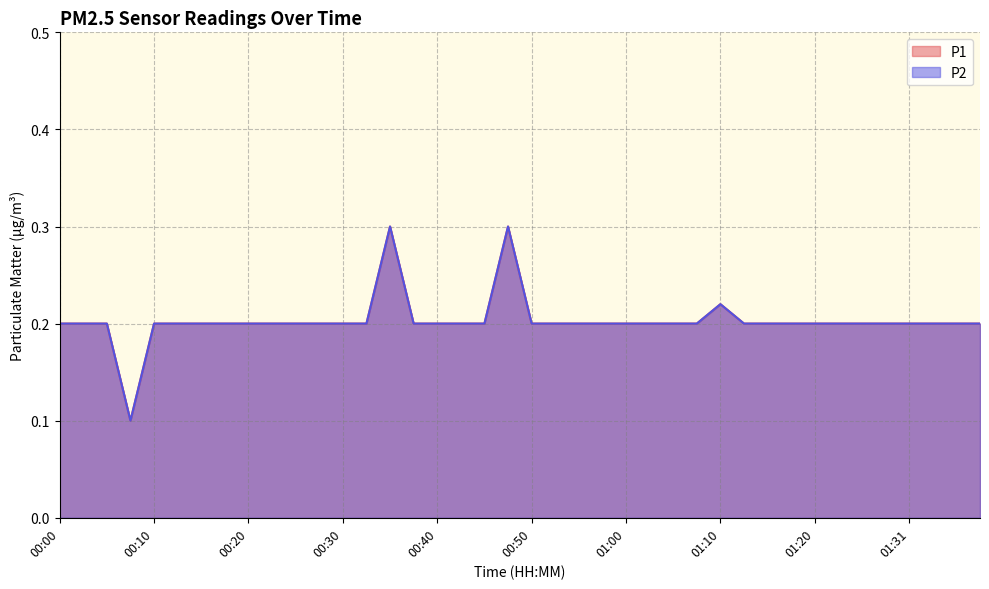

What is the average value of the P1 series?

0.2